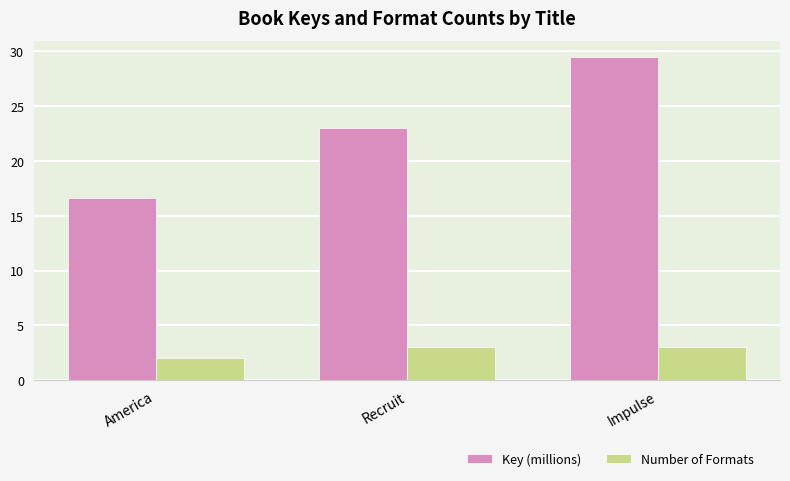

At which label is Number of Formats closest to 2?

America